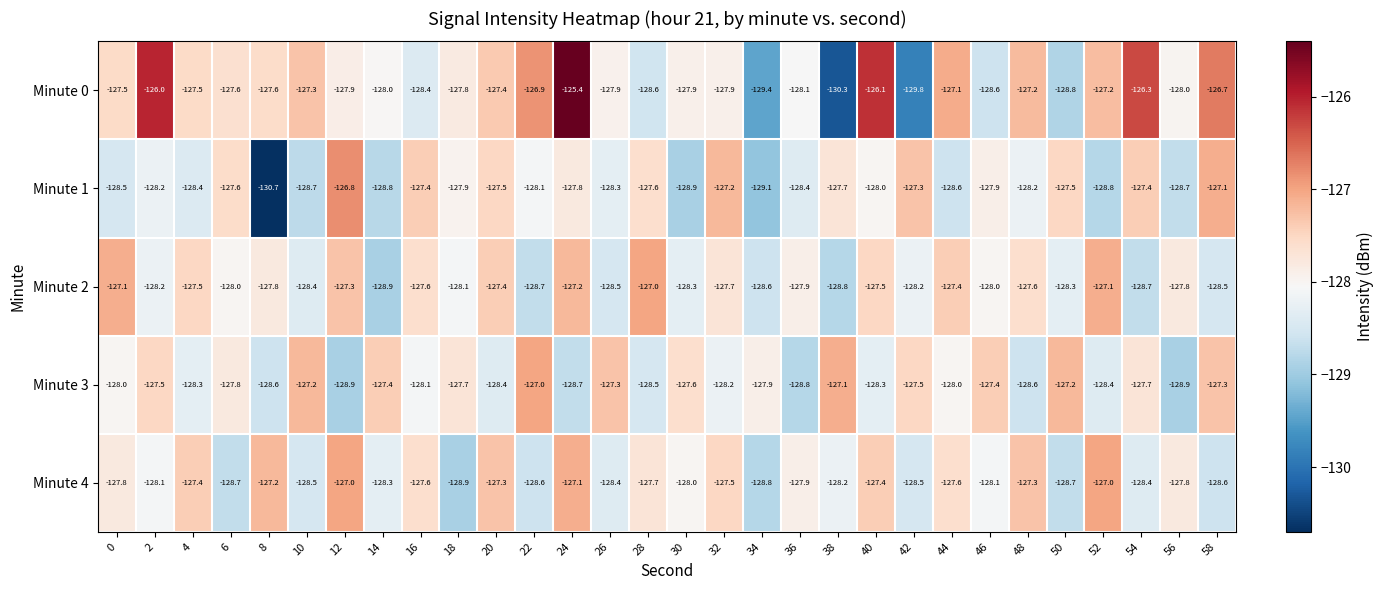

Which series has the widest spread of values?

Minute 0